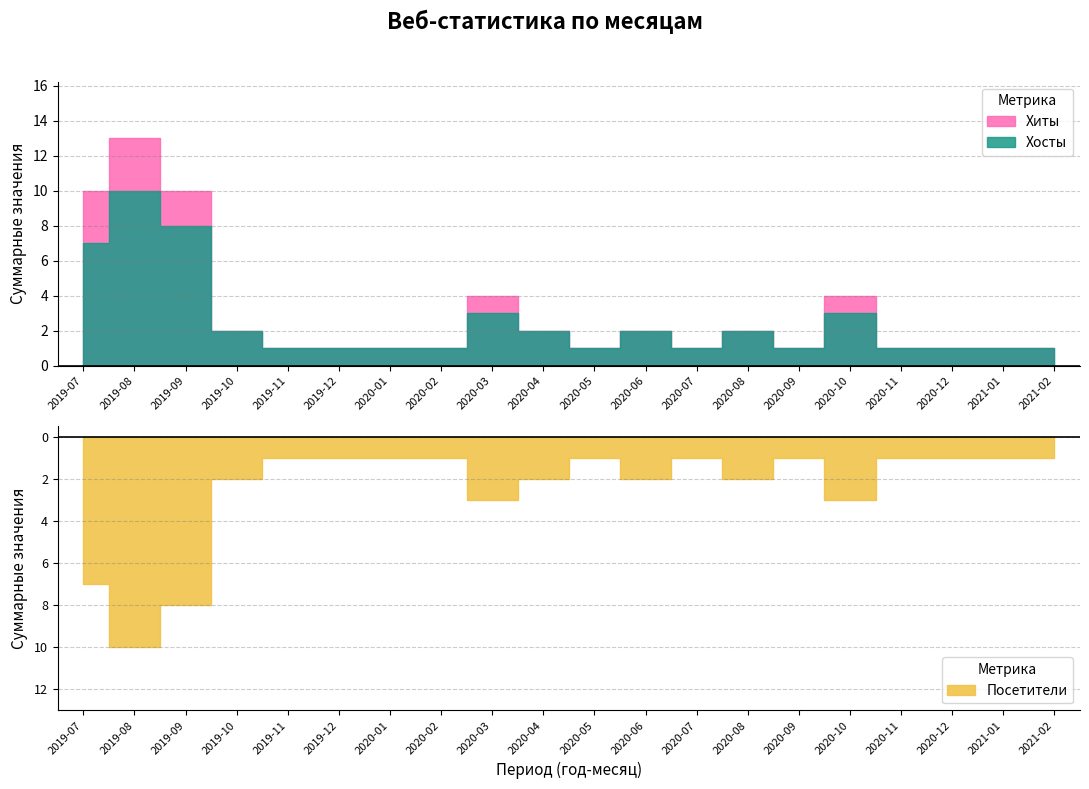

What are all the series names shown in the legend?

Хиты, Хосты, Посетители